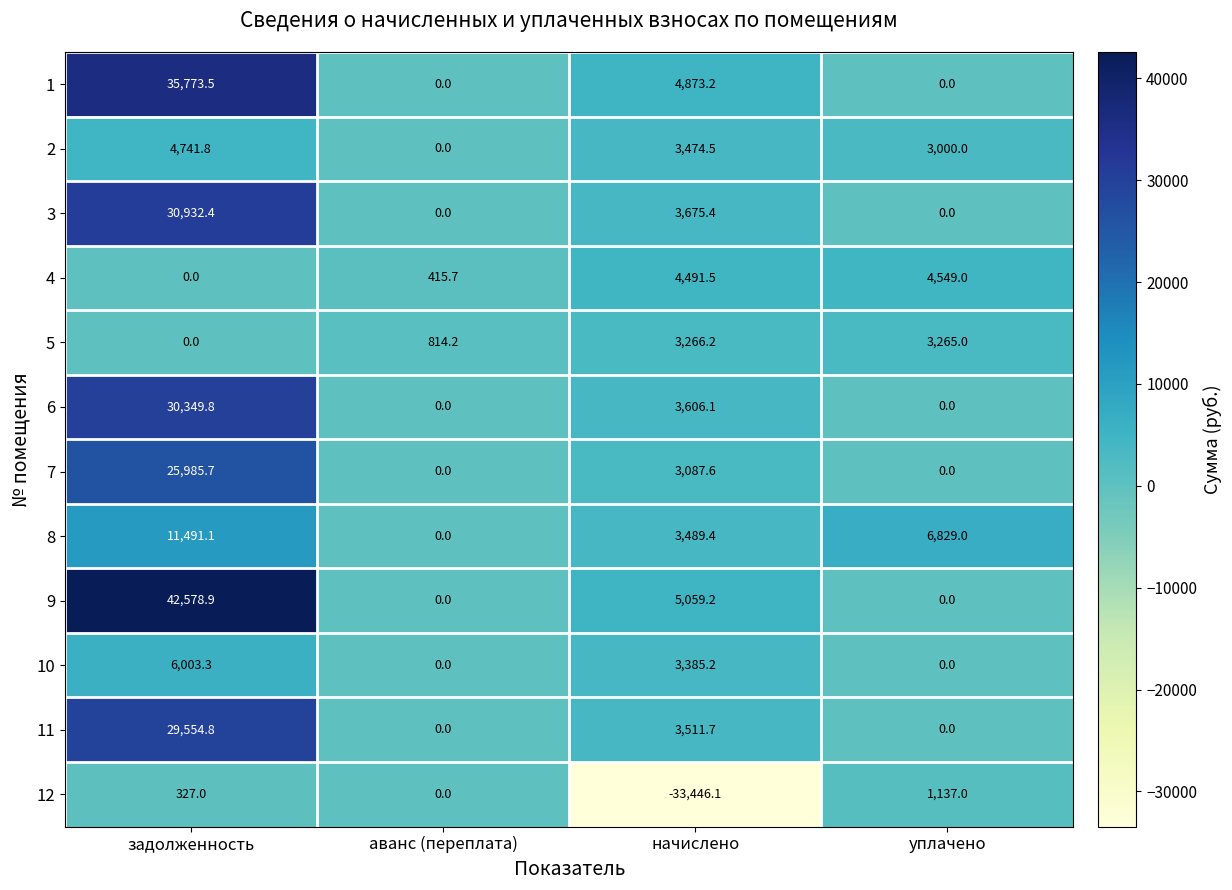

What is the difference between the second highest and second lowest values in the 7 series?

3087.6